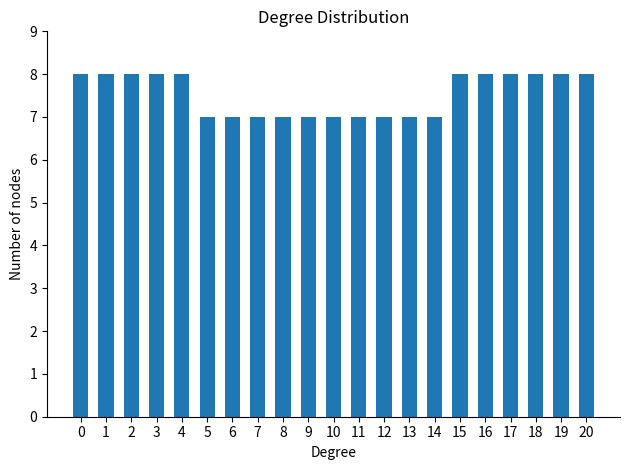

Reading left to right, extract all data points from this chart.

8	8	8	8	8	7	7	7	7	7	7	7	7	7	7	8	8	8	8	8	8